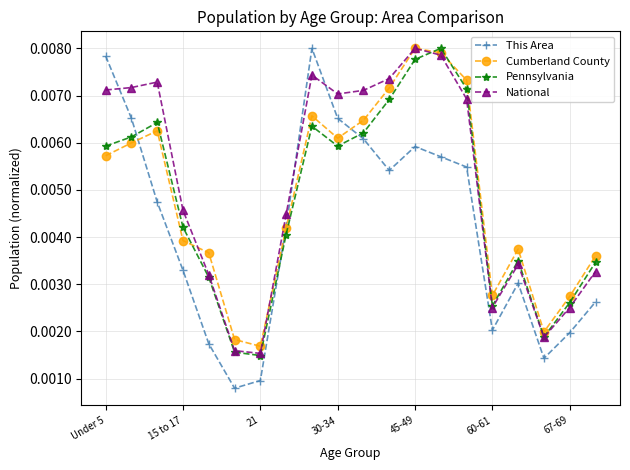

How many categories are shown in the chart?

20